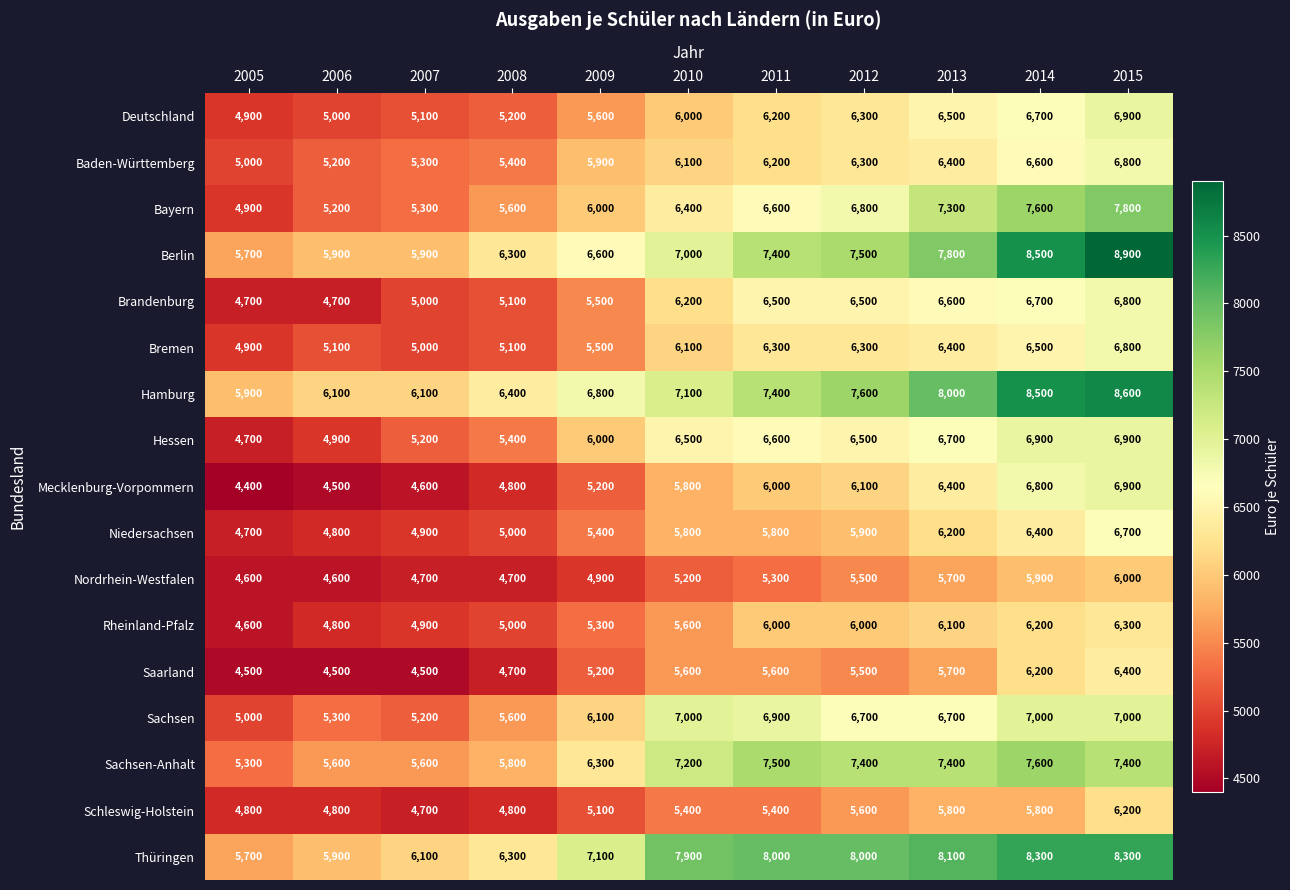

The Brandenburg series shows 3311 at 2015. True or false?

False